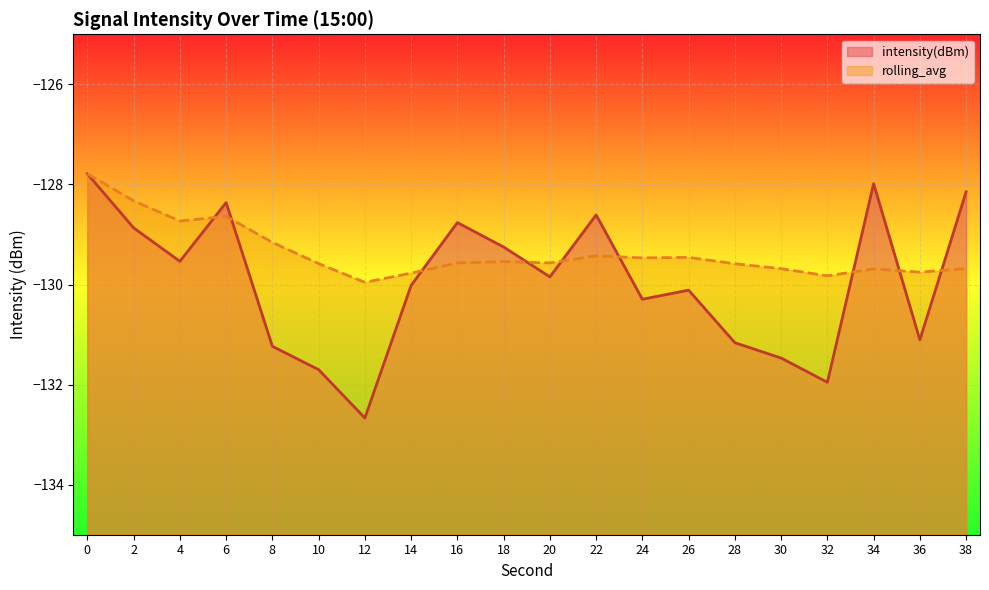

Which series has the largest total across all categories?

rolling_avg